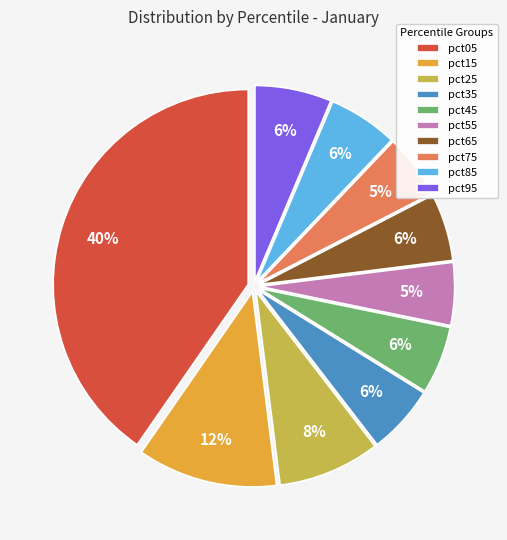

Which slice is the largest?

pct05